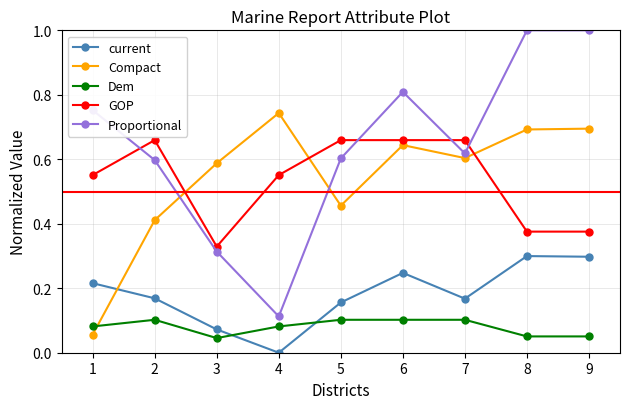

What is the sum of the Proportional values at 6 and 4?

0.9